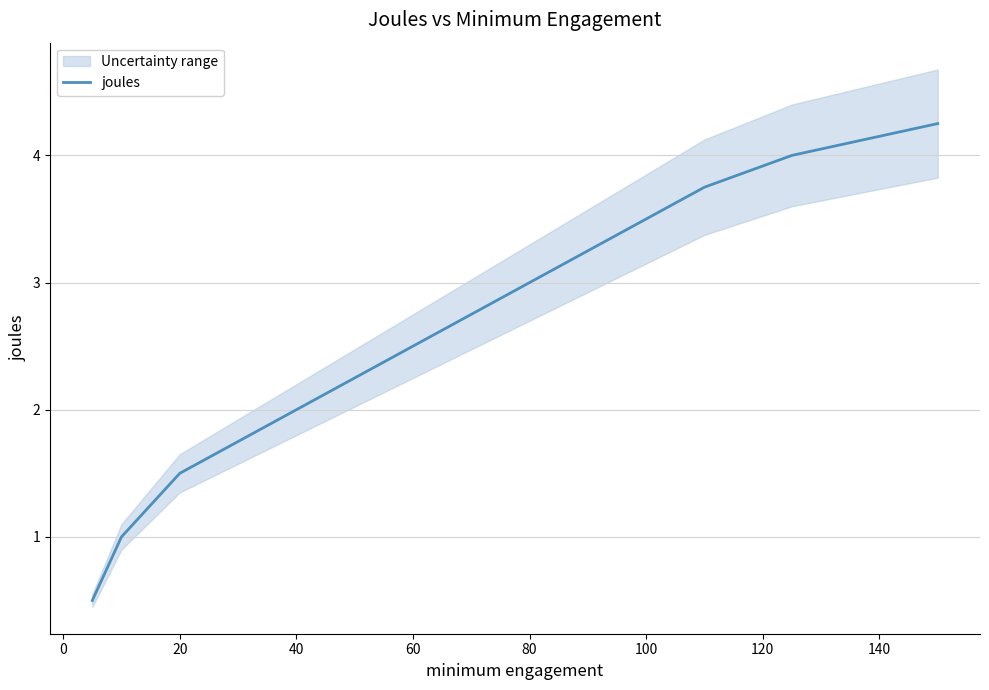

How many lines are shown in the chart?

1